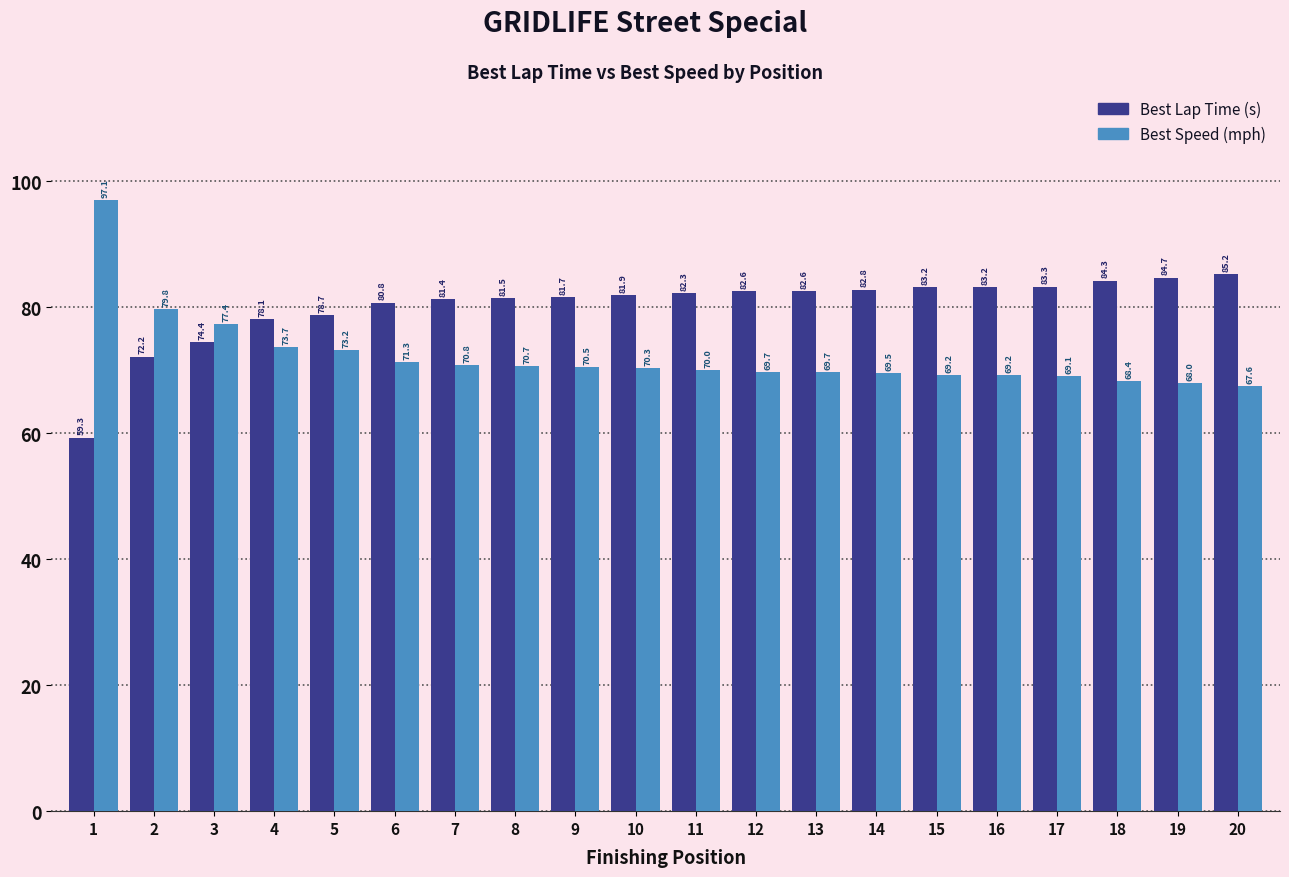

What is the total value across all series at 16?

152.4